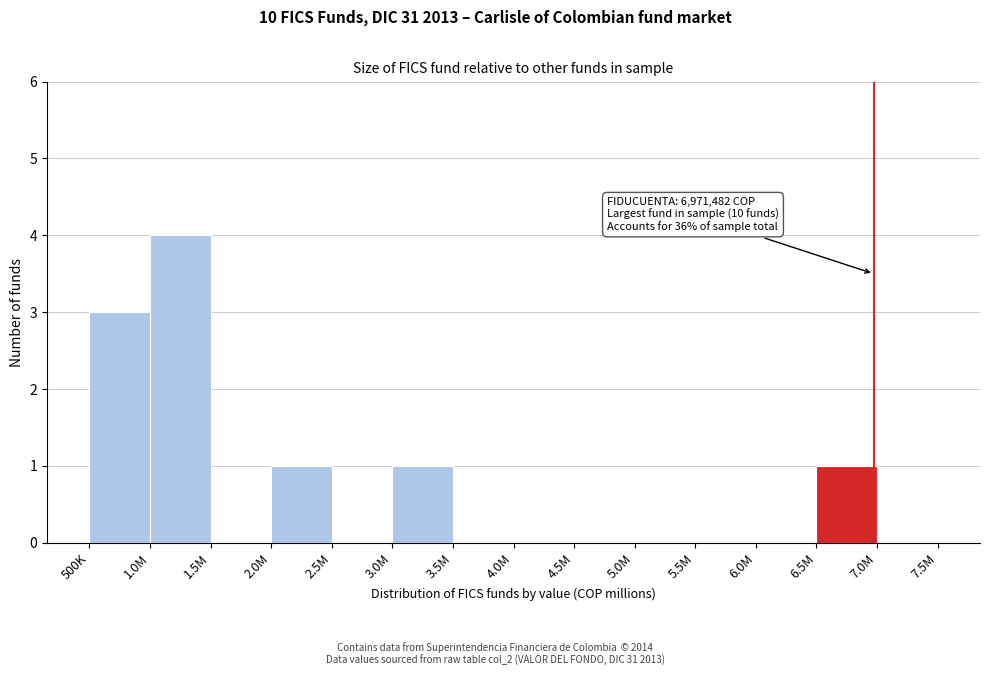

Reading right to left, extract all data points from this chart.

7.0M=0	6.5M=1	6.0M=0	5.5M=0	5.0M=0	4.5M=0	4.0M=0	3.5M=0	3.0M=1	2.5M=0	2.0M=1	1.5M=0	1.0M=4	500K=3